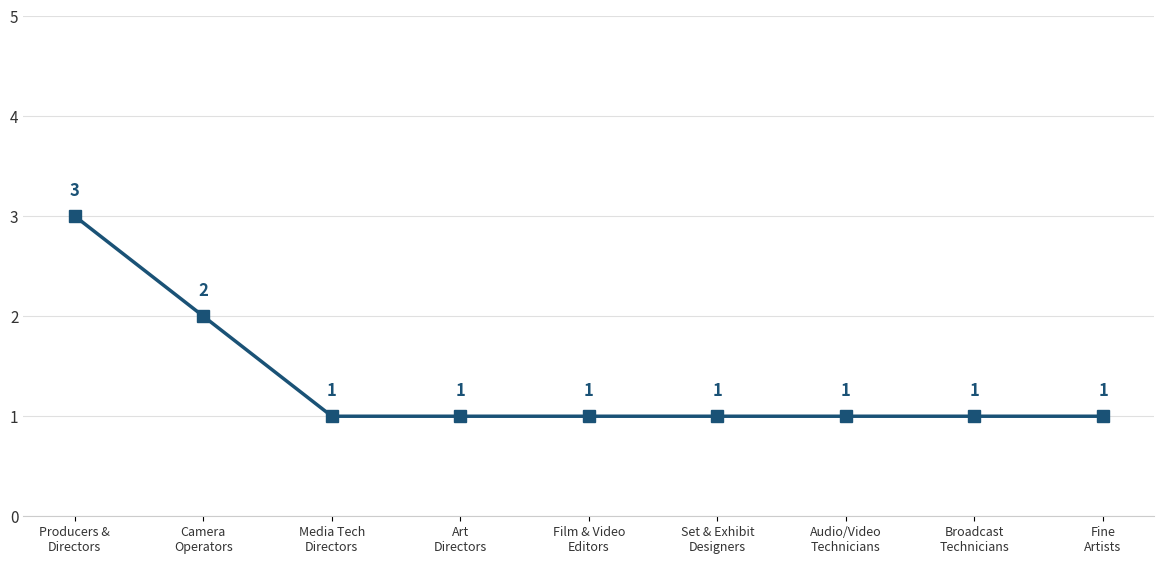

What is the maximum value shown in the chart?

3